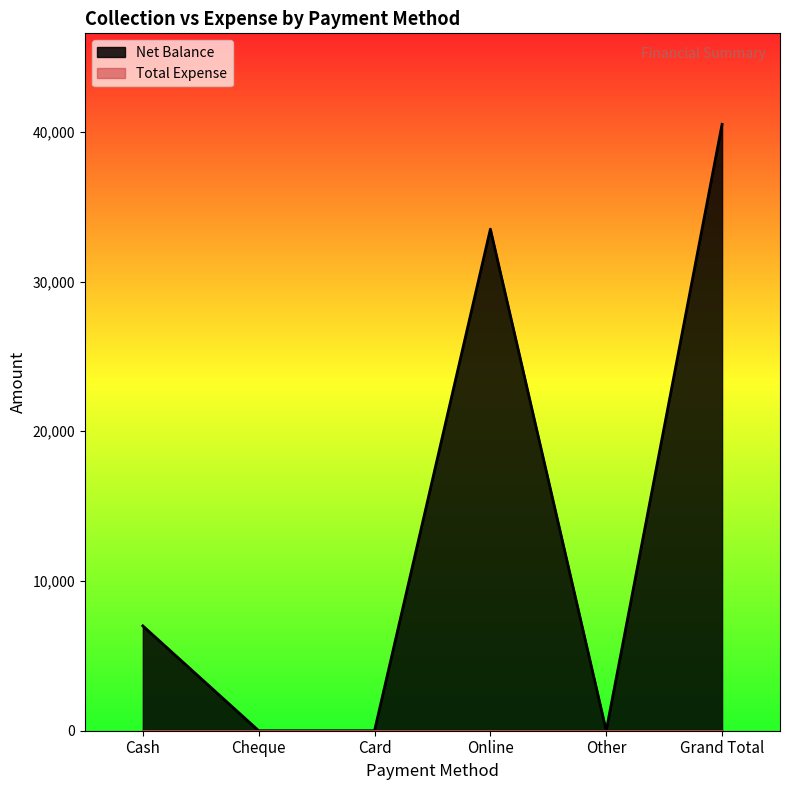

How many points are higher than both their immediate neighbors (excluding endpoints)?

1